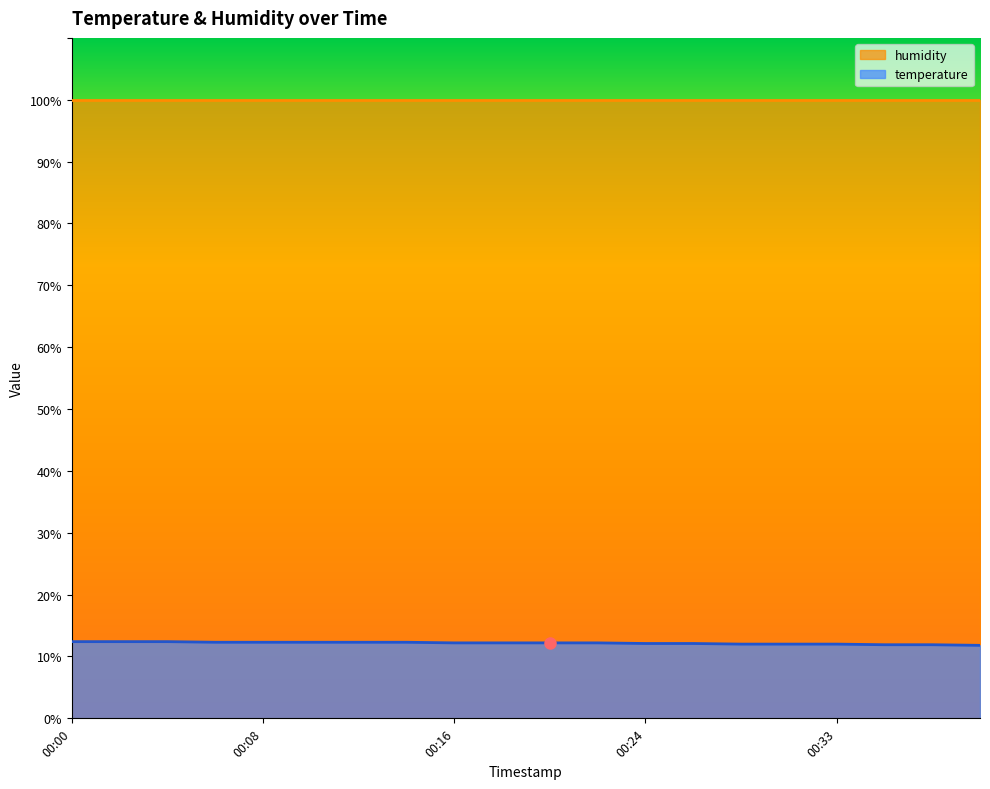

Where is the data nearest to the value 12?

00:29